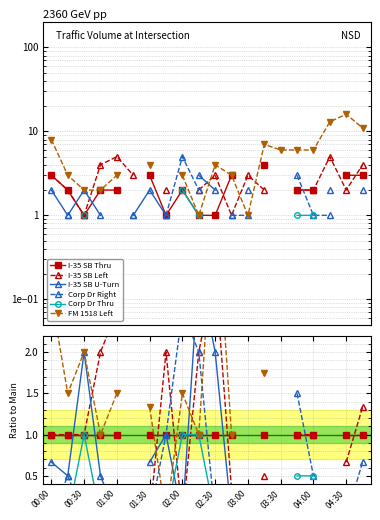

How many intersections are there between I-35 SB U-Turn and I-35 SB Left?

4